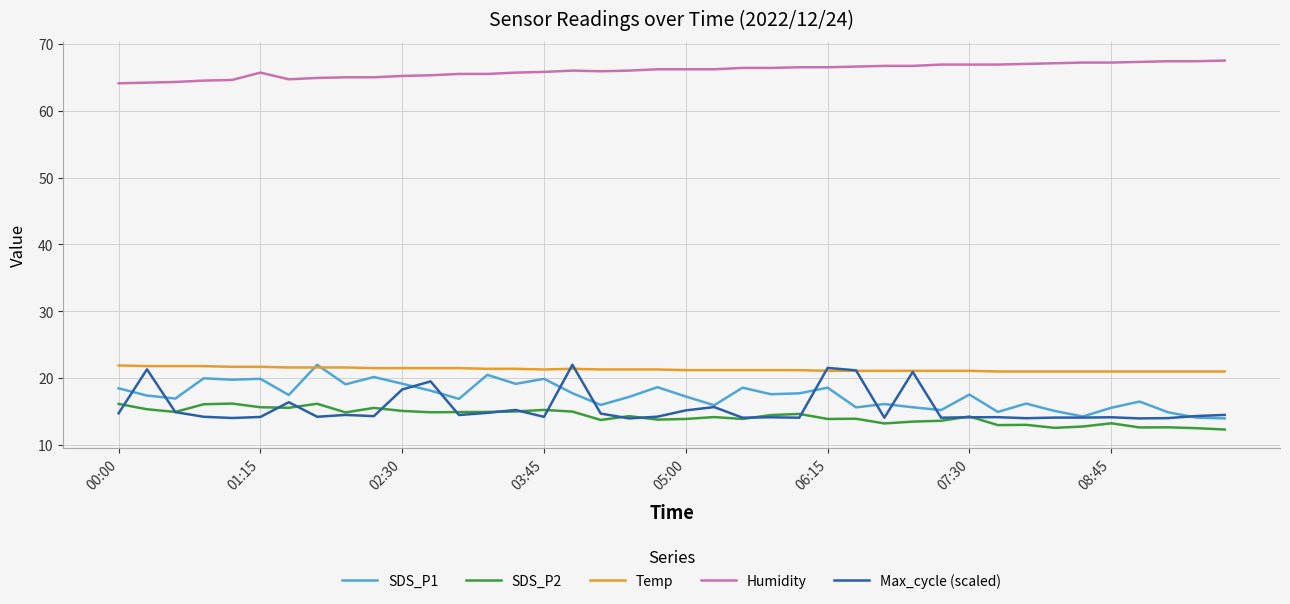

At how many categories does at least one series exceed 24?

40